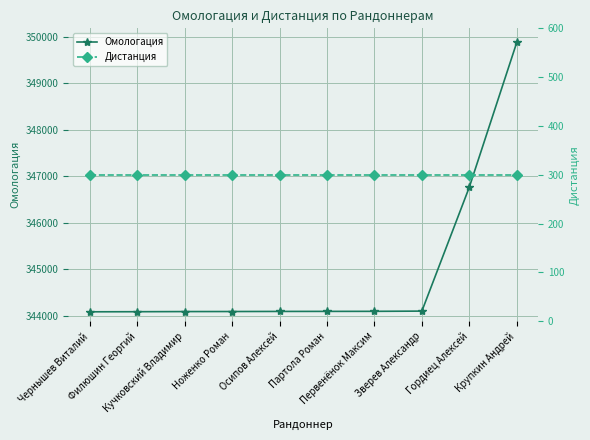

True or false: Дистанция has a value of 300 at Кучковский Владимир.

True